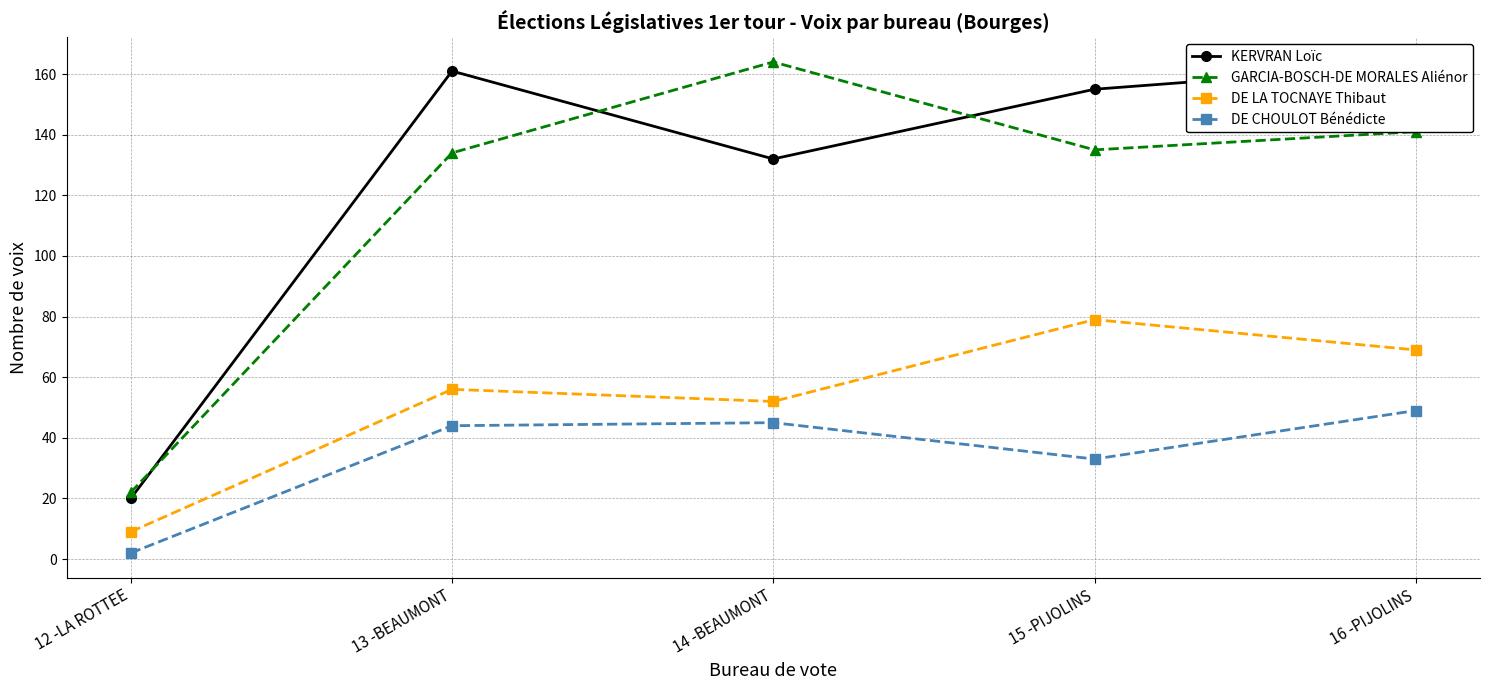

Which series has the largest total across all categories?

KERVRAN Loïc